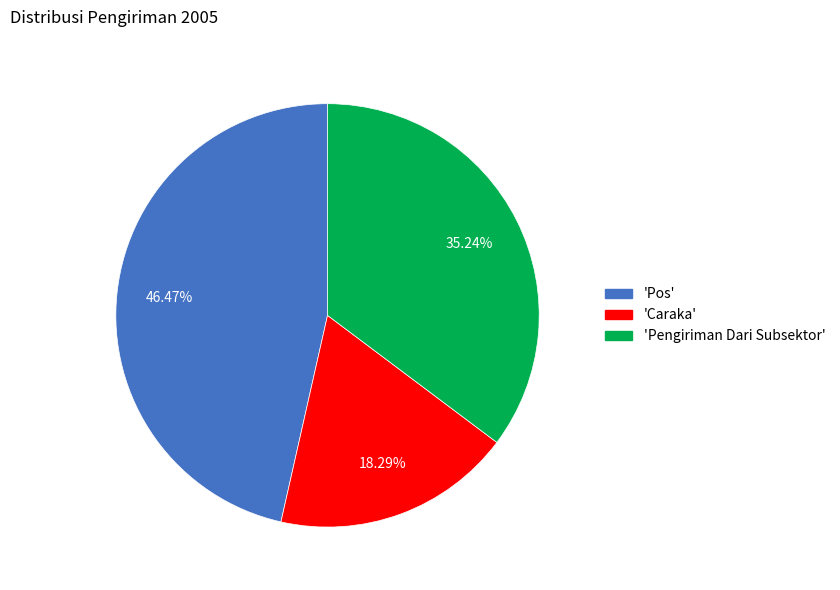

Do 'Caraka' and 'Pengiriman Dari Subsektor' together represent more than half of the pie?

Yes